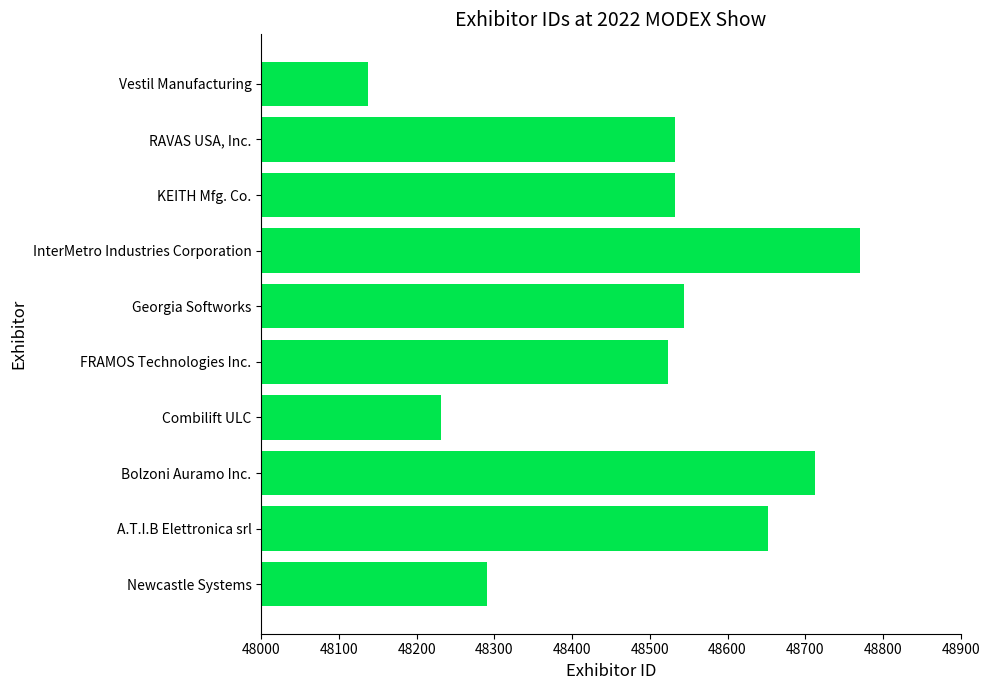

Is it true that the value at InterMetro Industries Corporation is 48771?

True